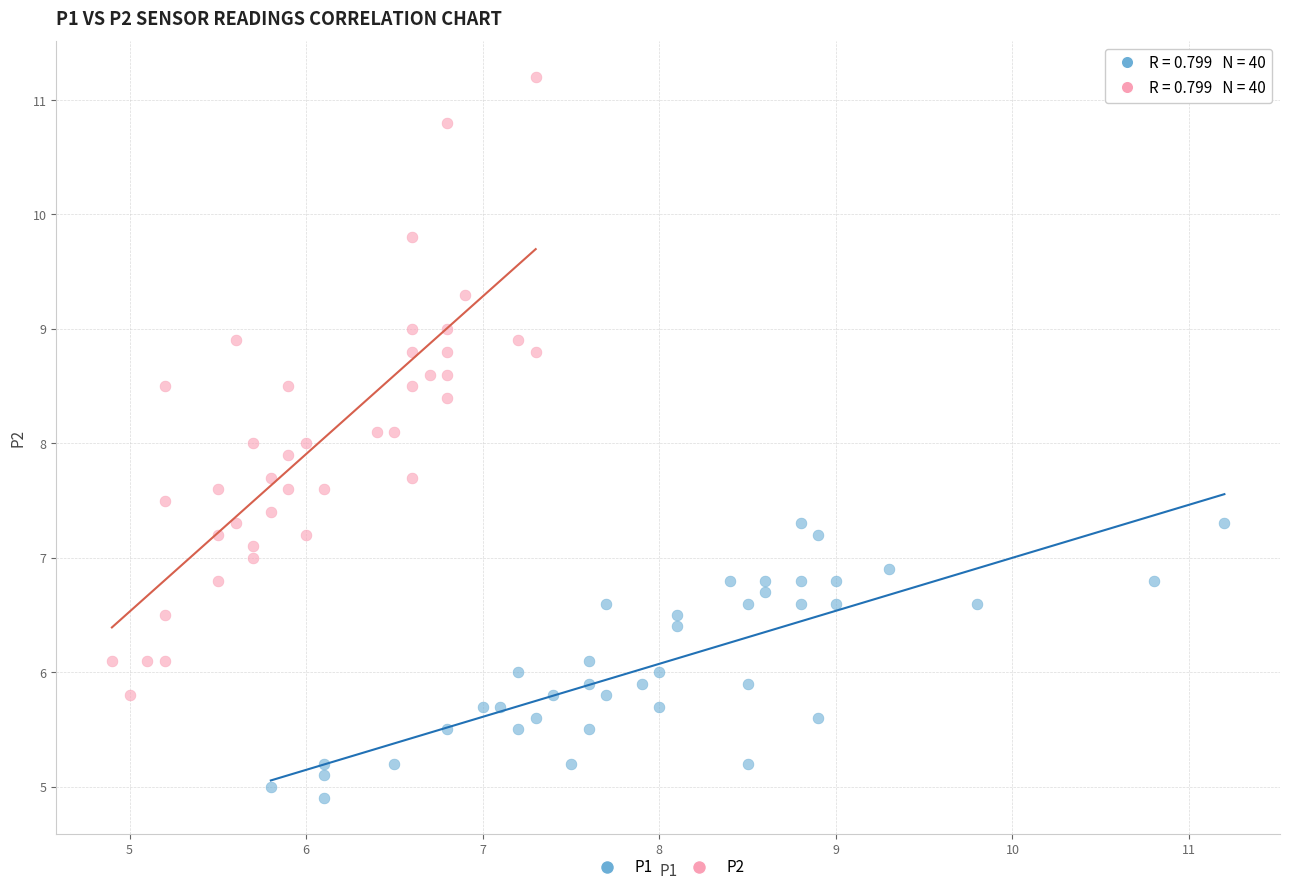

Which series contains the highest Y value?

P2